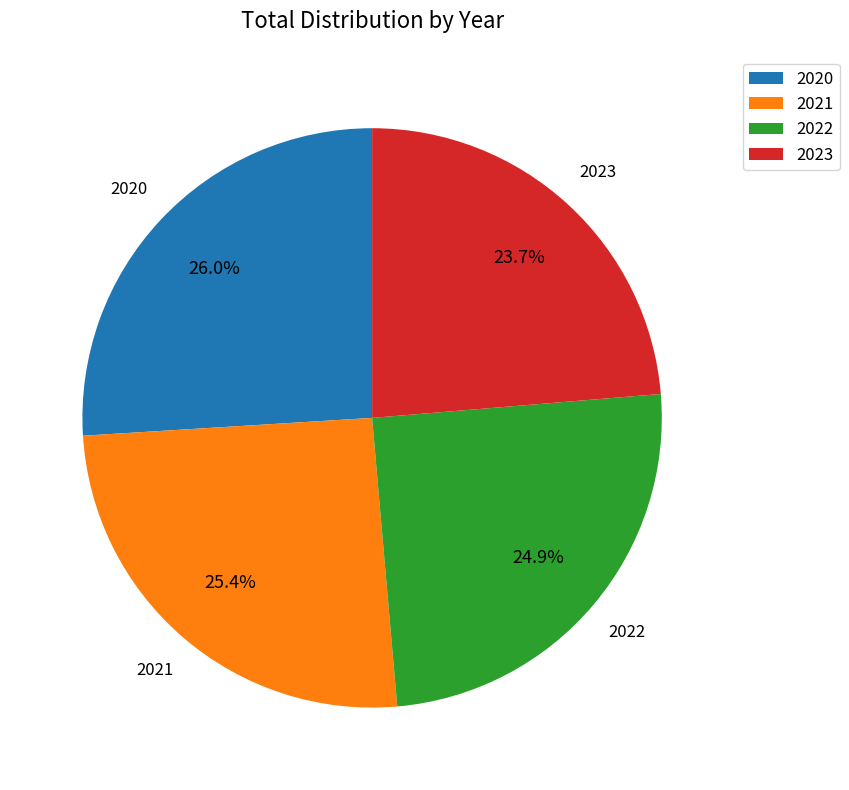

What percentage is the 2021 slice, to the nearest percent?

25%